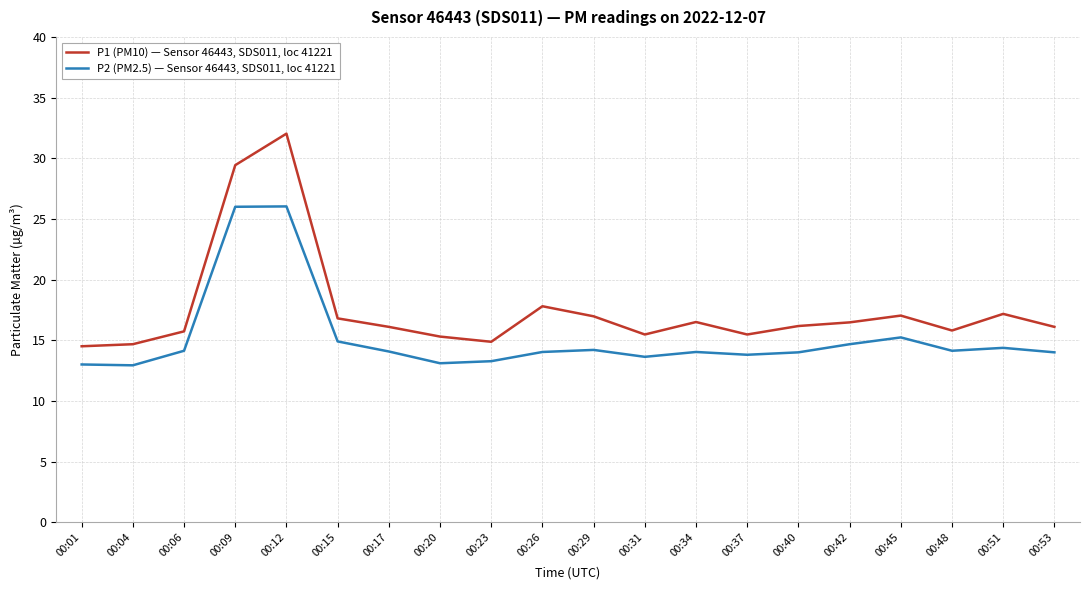

At which category does P1 (PM10) — Sensor 46443, SDS011, loc 41221 reach its first local peak?

00:12